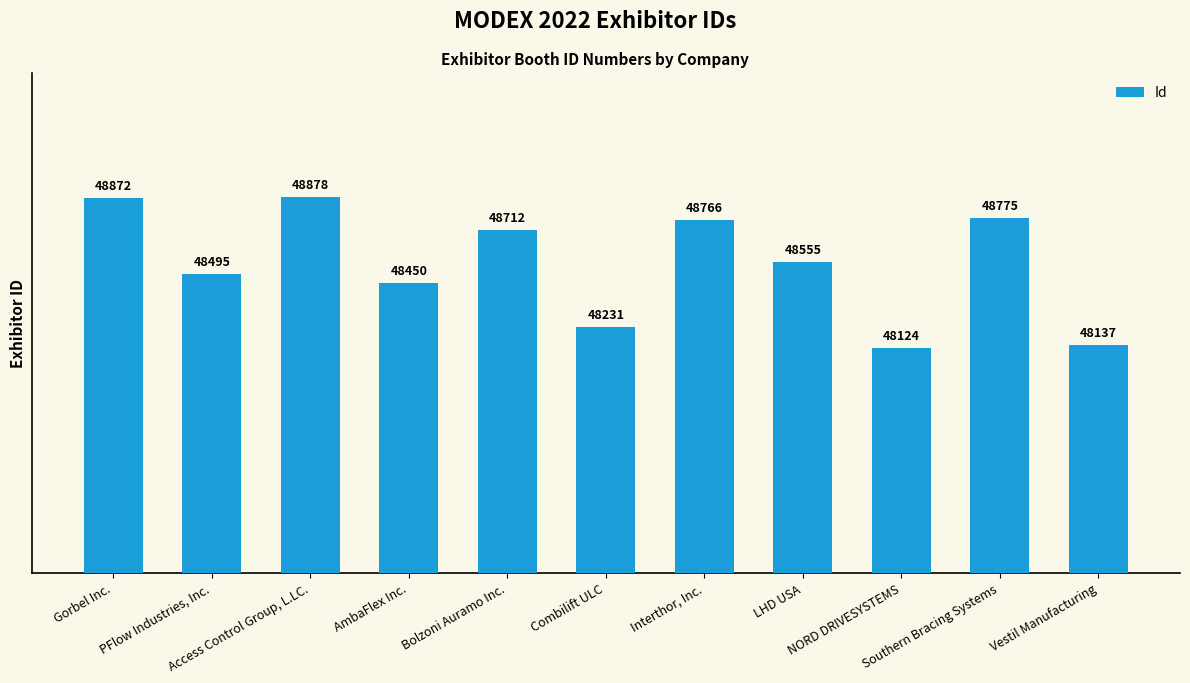

What is the label of the 4th bar from the left?

AmbaFlex Inc.